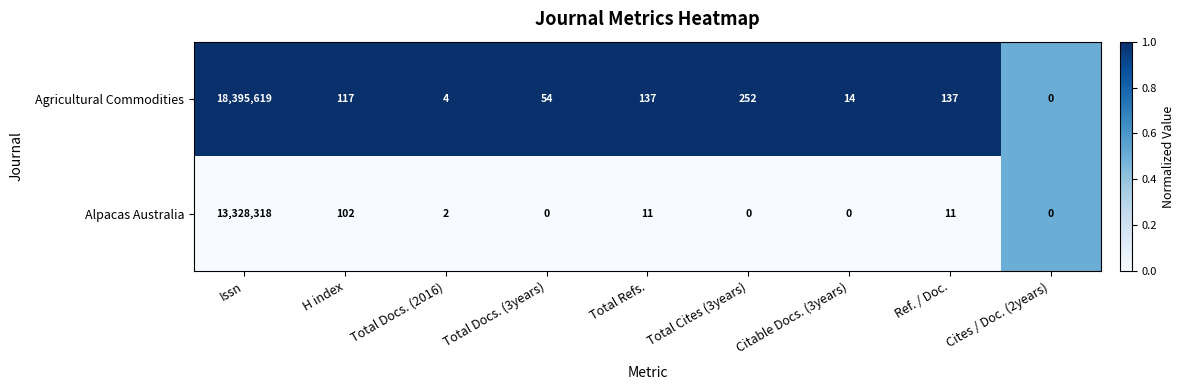

Which category has the highest value across all series?

Issn